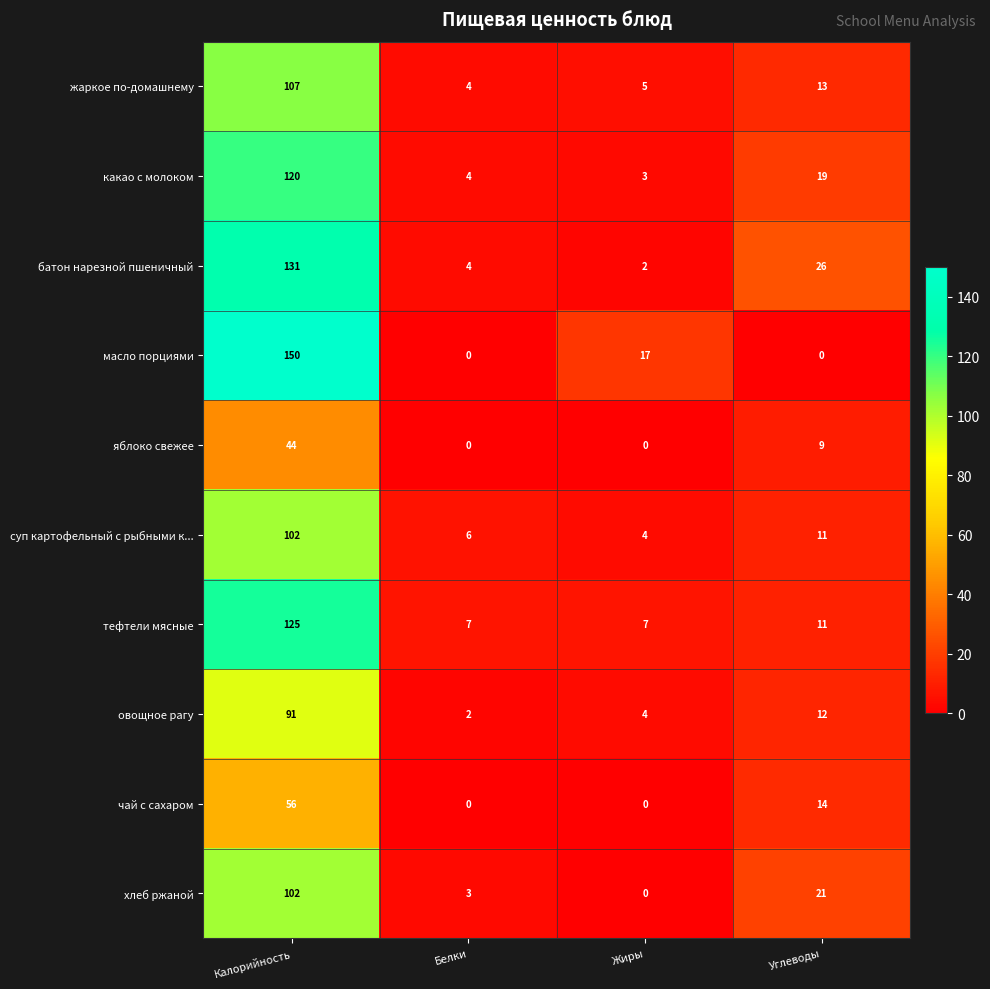

At which label is овощное рагу closest to 46?

Углеводы